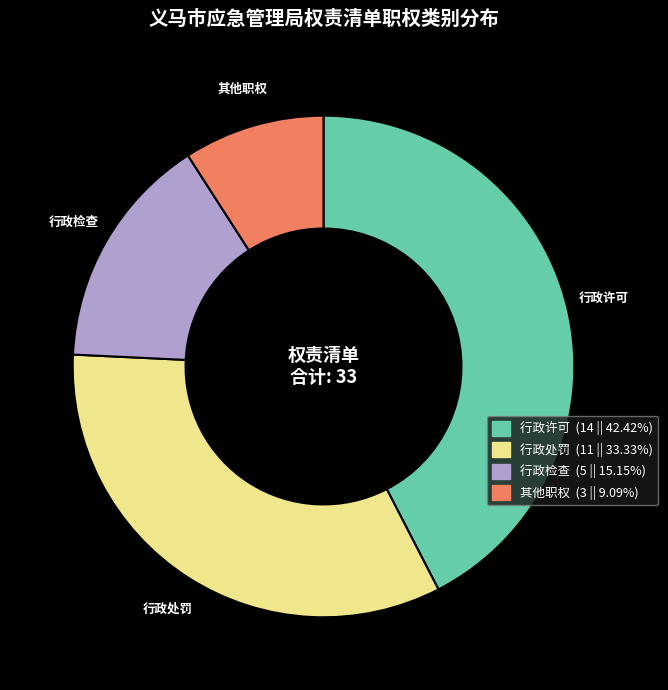

What is the ratio of the value at 其他职权 to the value at 行政检查?

0.6